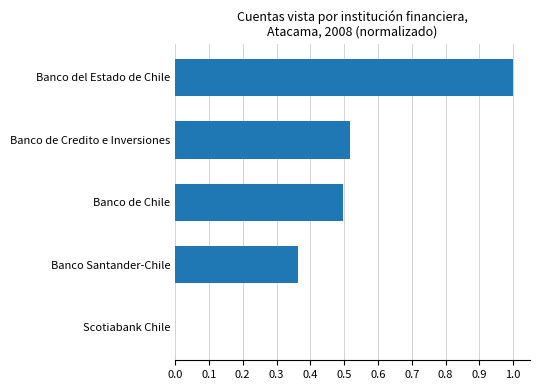

What is the greatest value displayed?

1.0